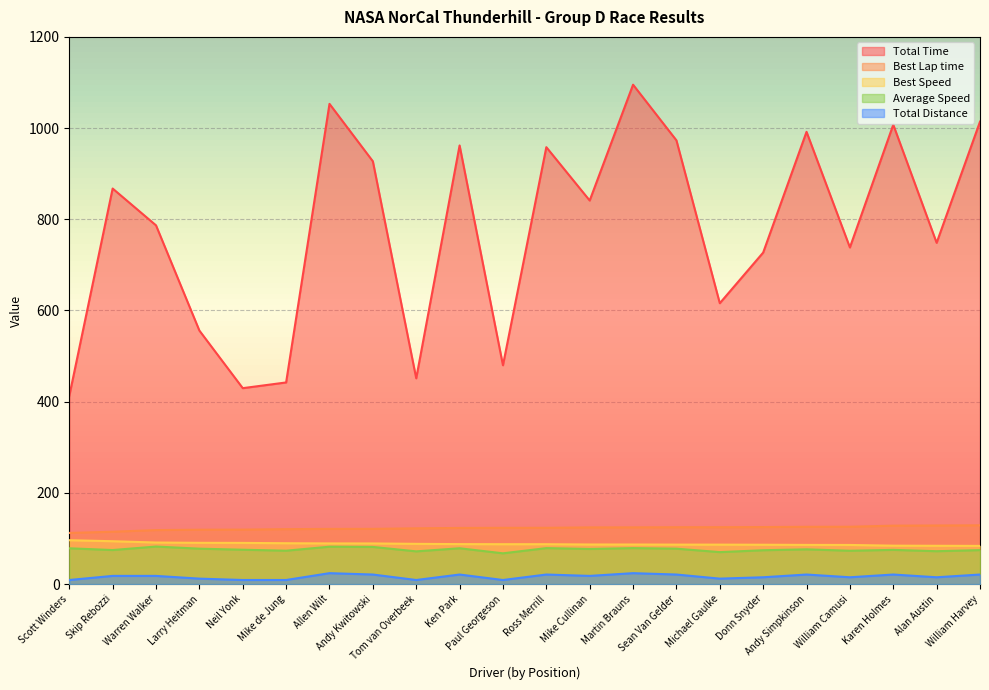

What value does the Best Lap time series have at Tom van Overbeek?

122.3